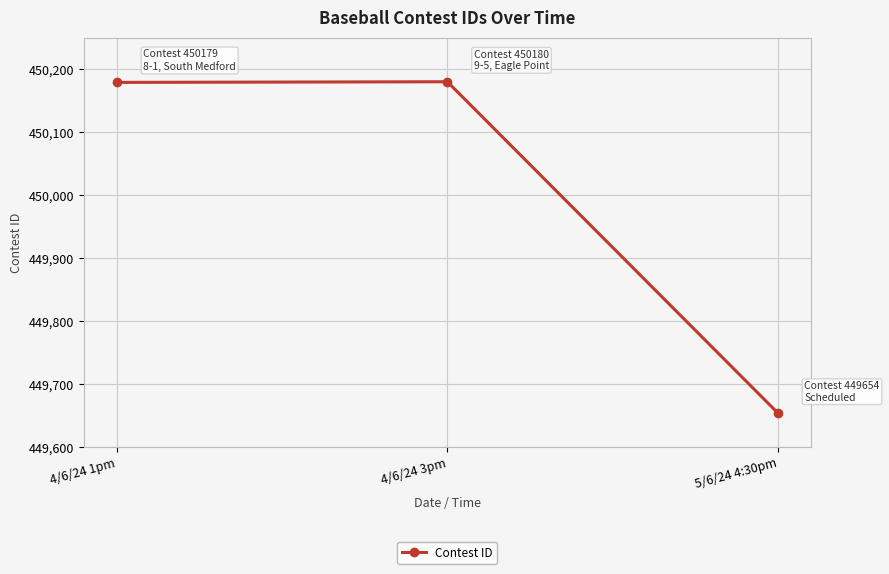

What is the greatest value displayed?

450180